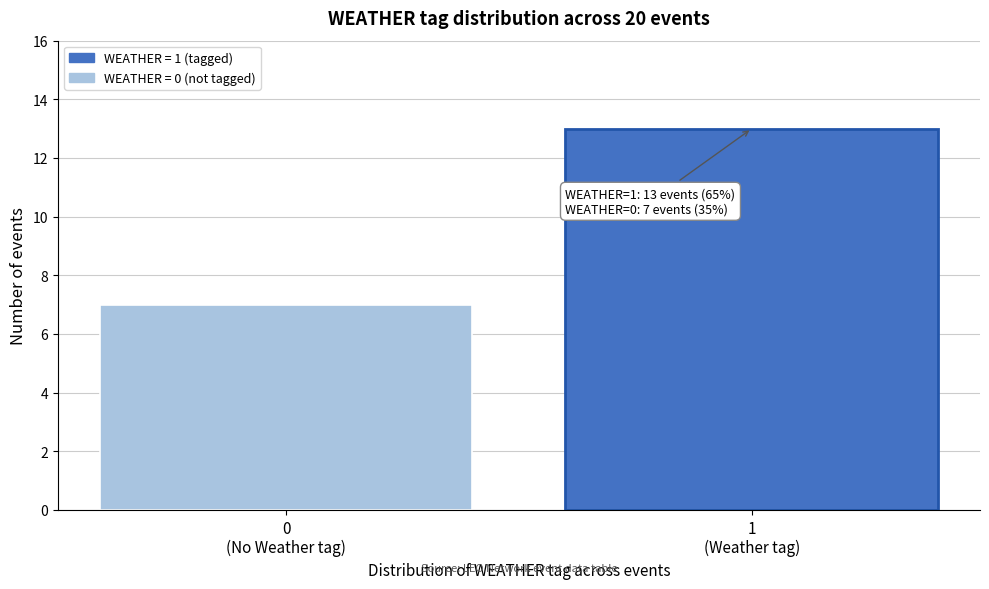

Reading left to right, transcribe all the data shown in this chart.

7	13